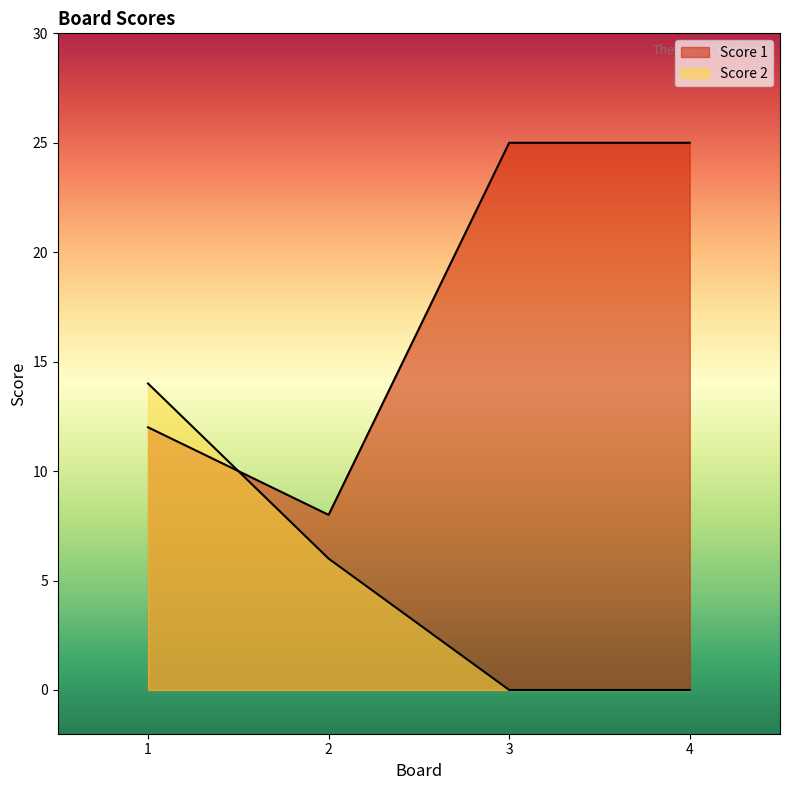

Is it true that Score 1 equals 17 at 1?

False